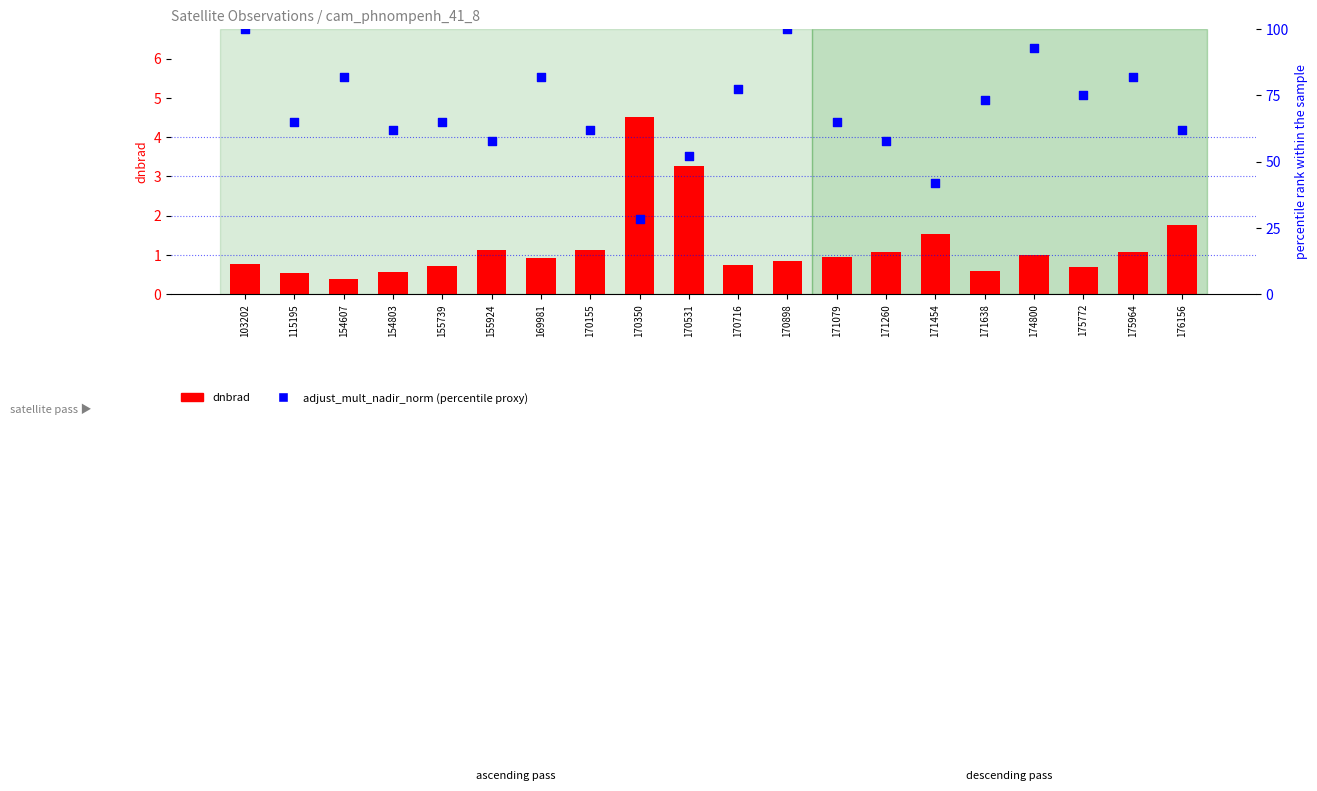

Which series has the largest total across all categories?

adjust_mult_nadir_norm (percentile proxy)